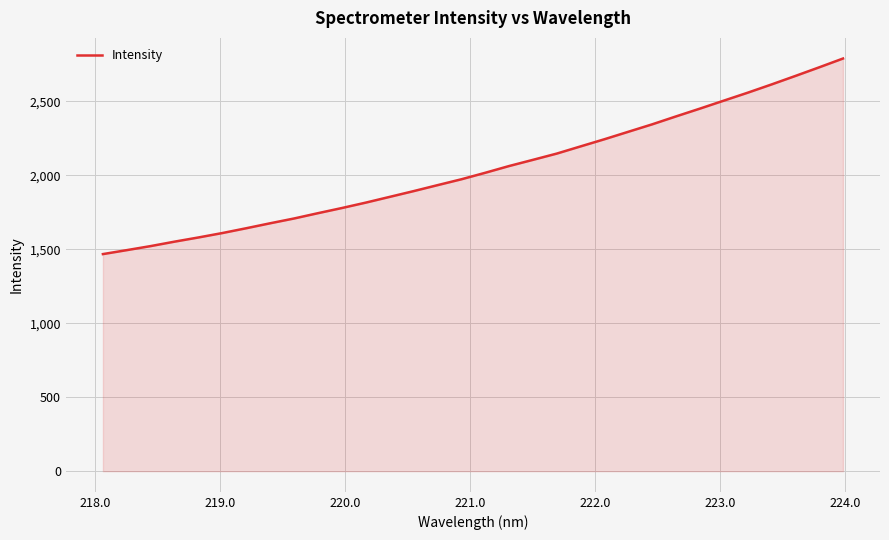

What is the greatest value displayed?

2789.6